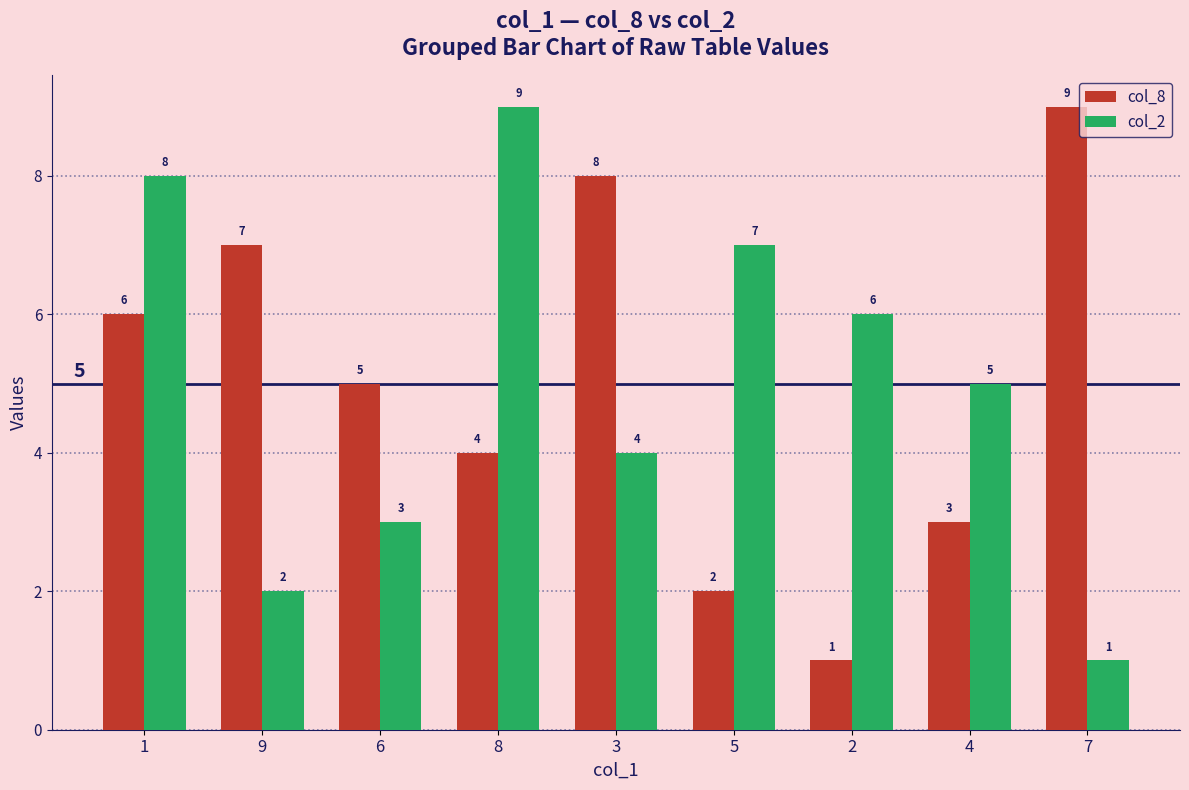

How many col_2 values are between 3 and 7?

5